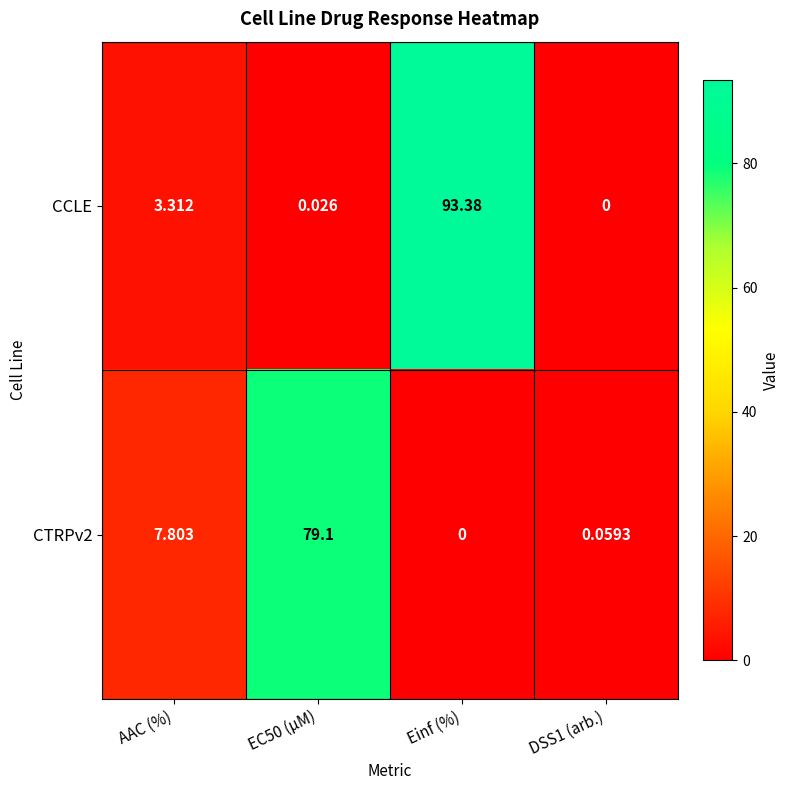

At which category is the sum across all series the highest?

Einf (%)